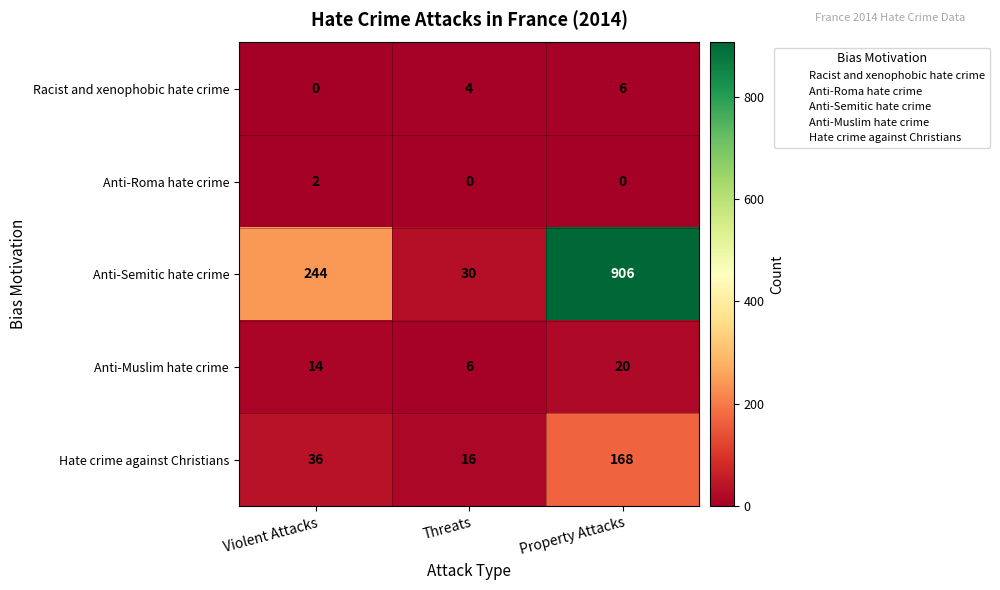

At which label does Anti-Muslim hate crime reach its minimum?

Threats